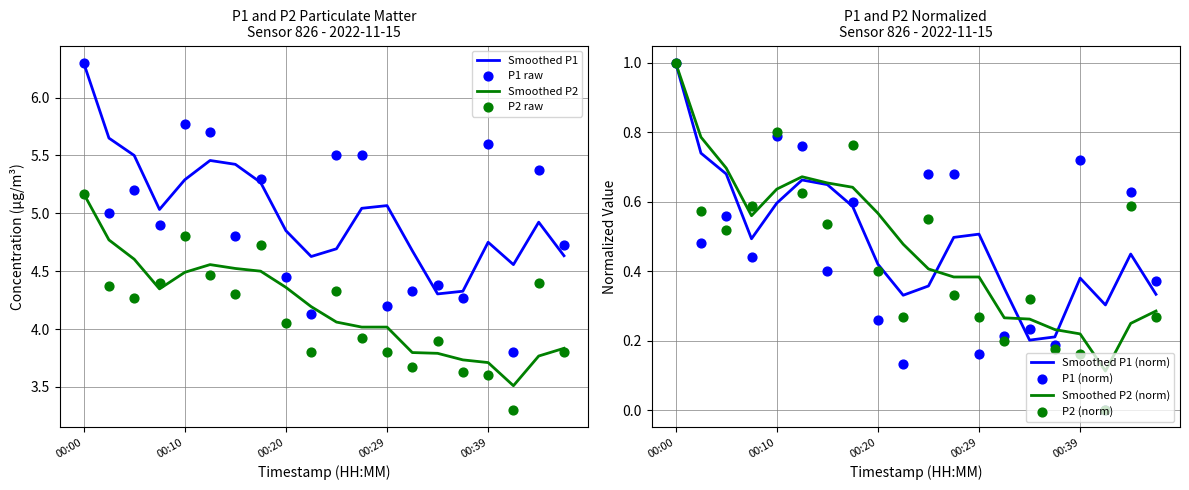

At which category is the sum across all series the highest?

00:00